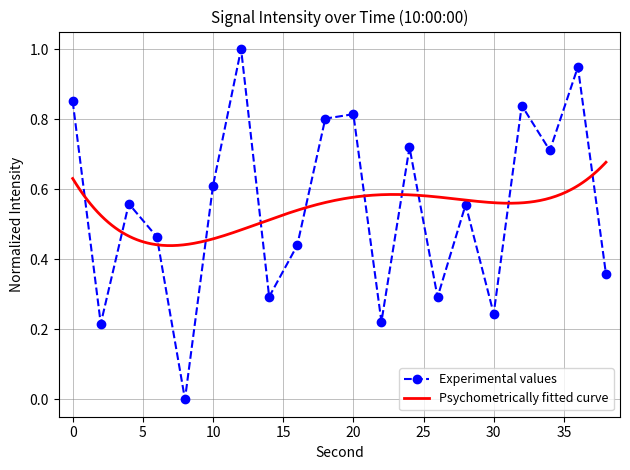

True or false: the data shows 0.7 at 34.

True